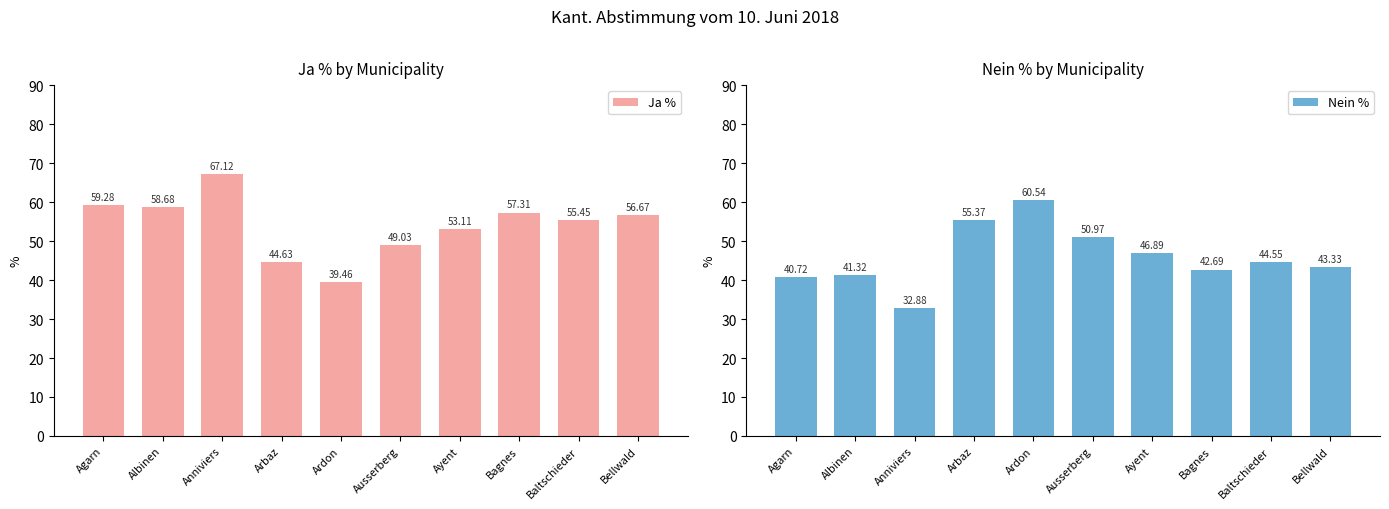

What is the label of the 1st bar from the left?

Agarn